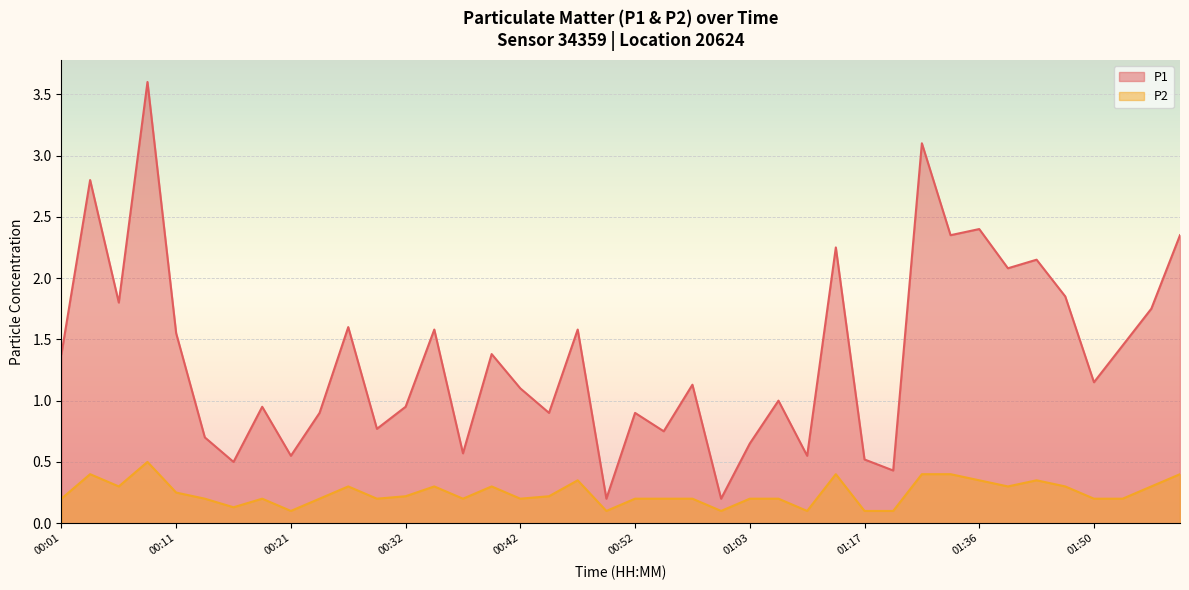

Which has a higher value, 00:27 or 02:03?

02:03